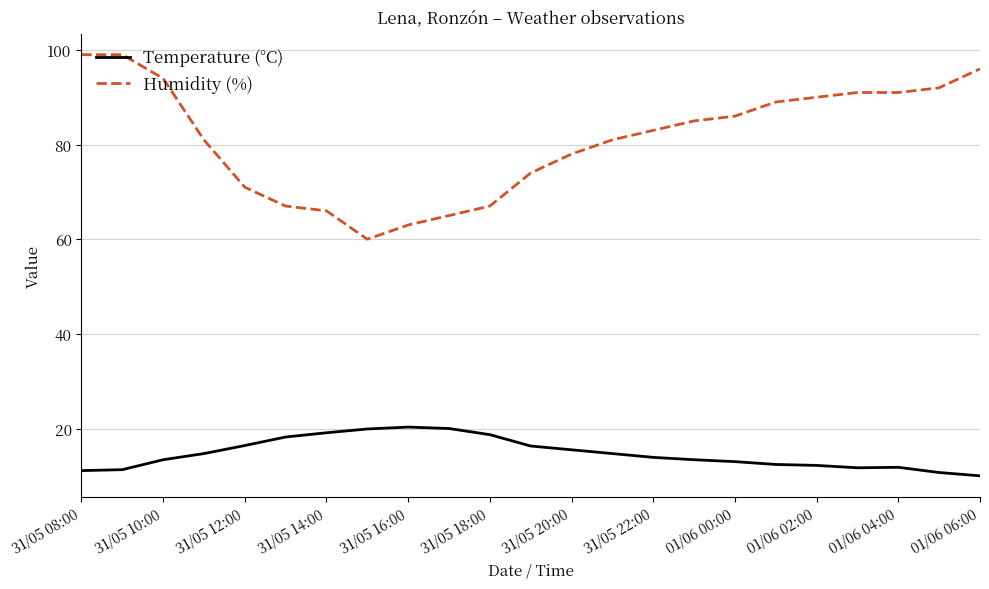

True or false: Humidity (%) and Temperature (°C) cross at least once.

False